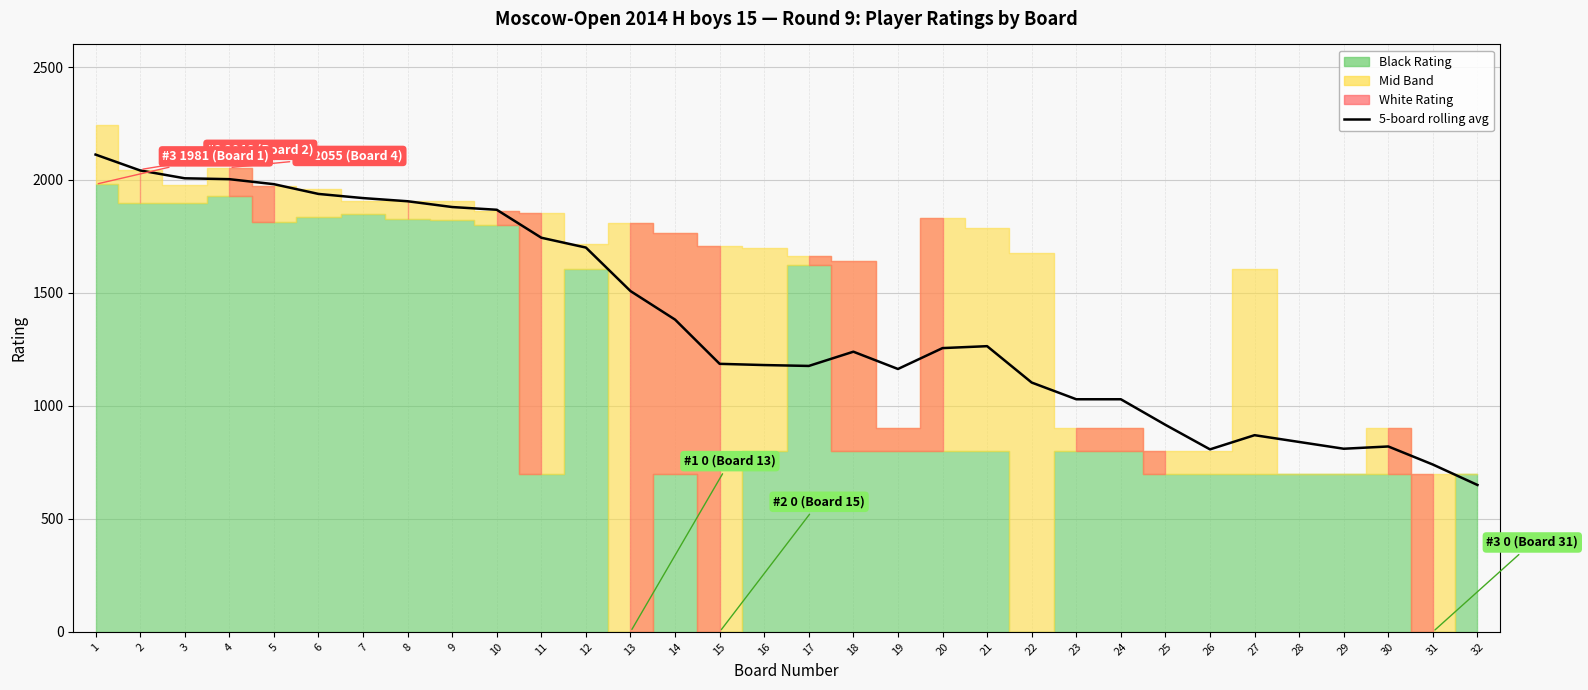

What is the difference between the values at 6 and 10?

70.1